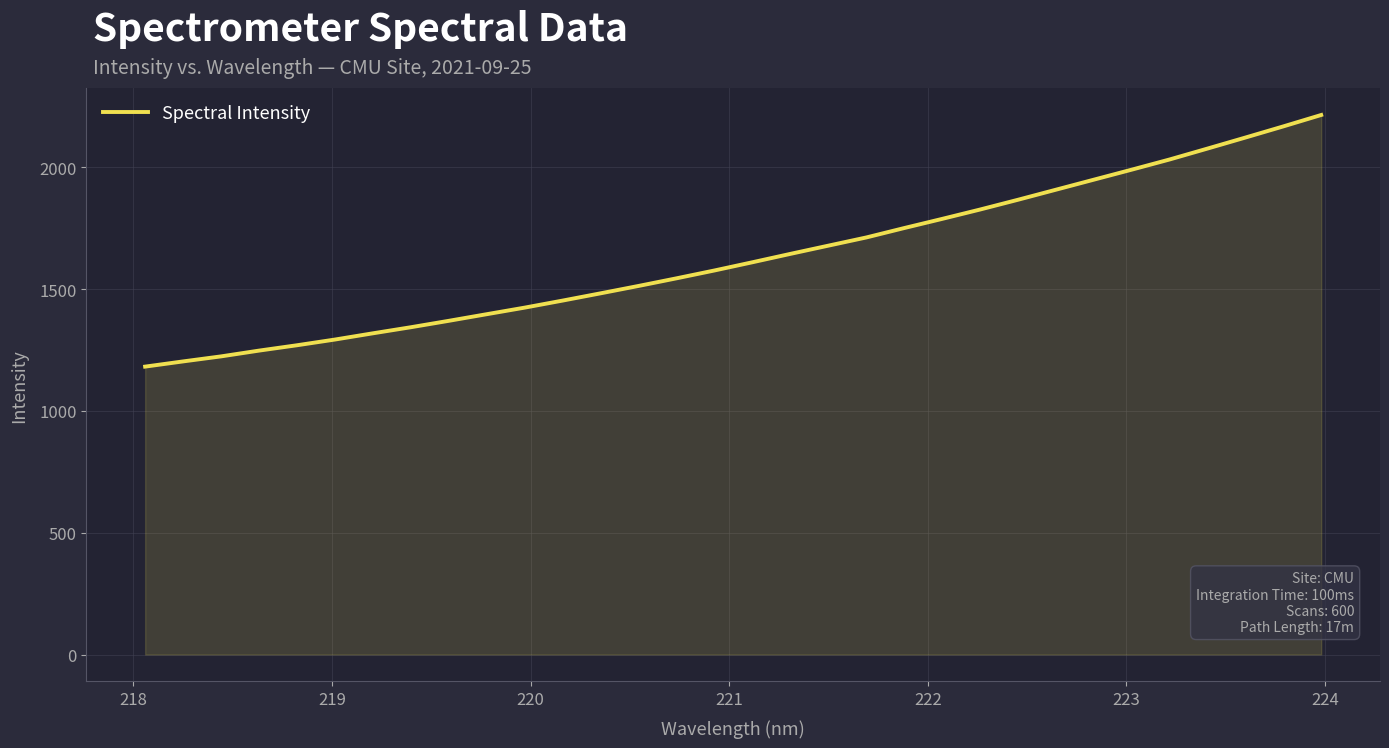

What is the smallest value displayed?

1181.9